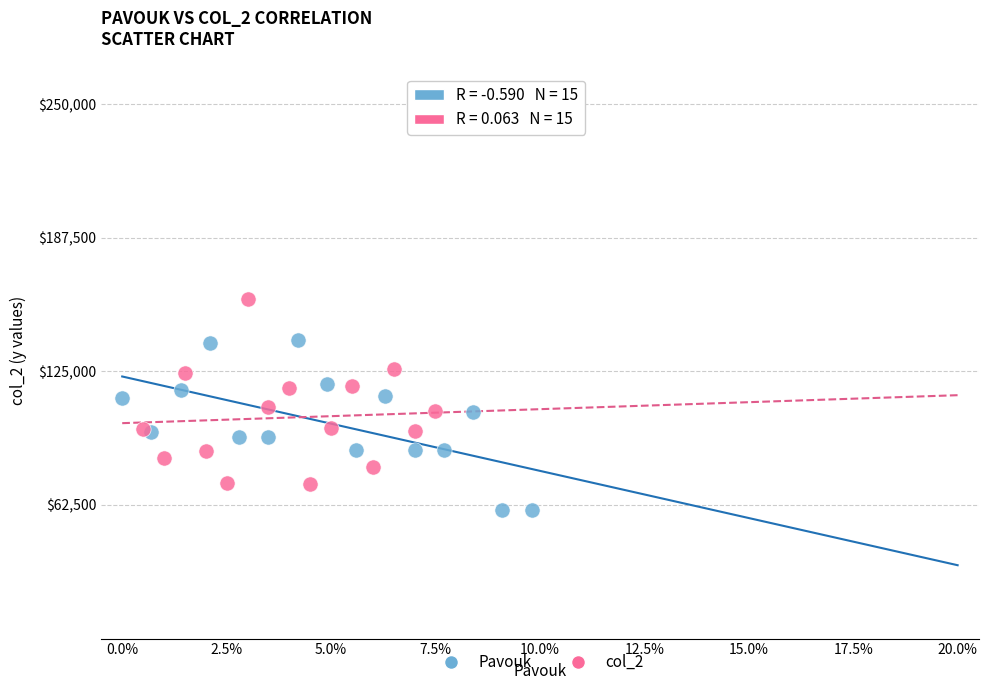

Which series contains the highest Y value?

col_2